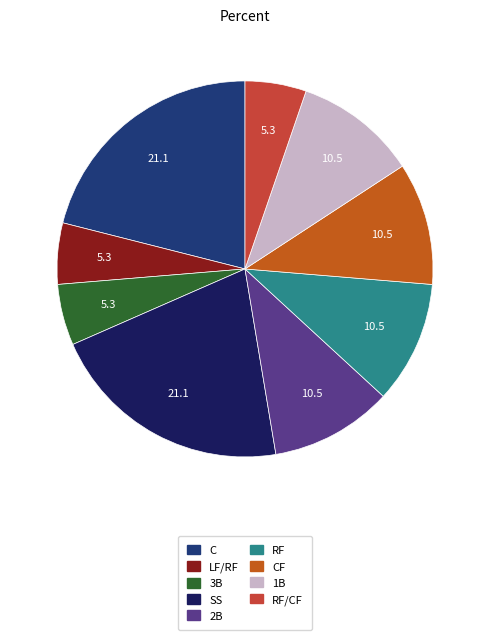

Do RF/CF and CF together represent more than half of the pie?

No